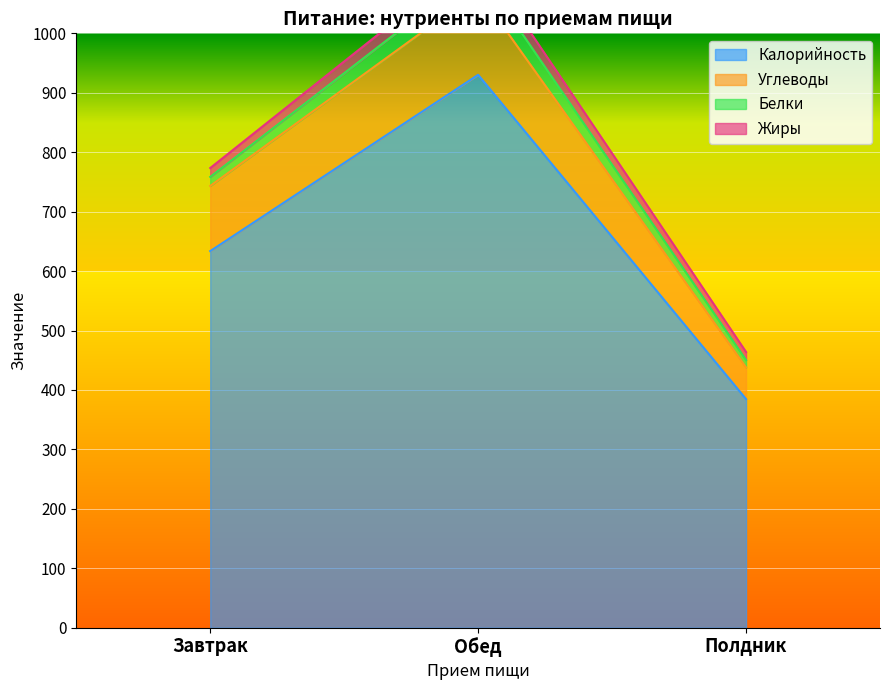

True or false: Калорийность has a value of 633.6 at Завтрак.

True